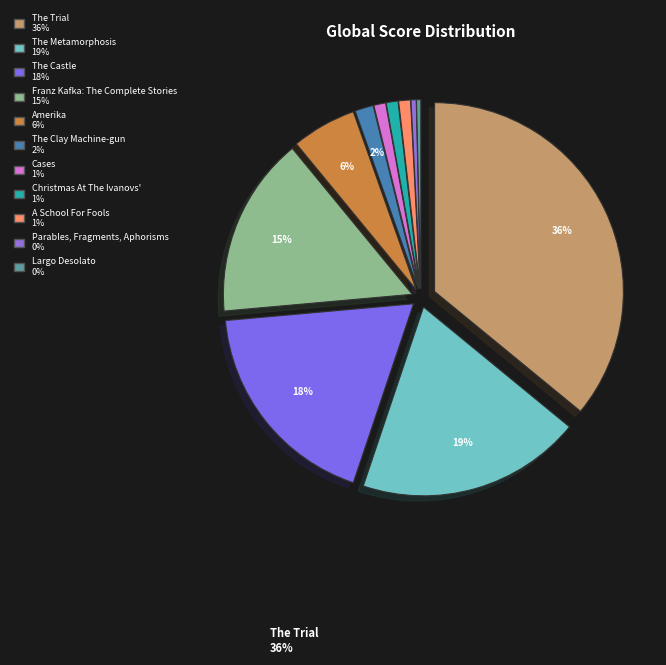

What percentage is the The Metamorphosis slice, to the nearest percent?

19%